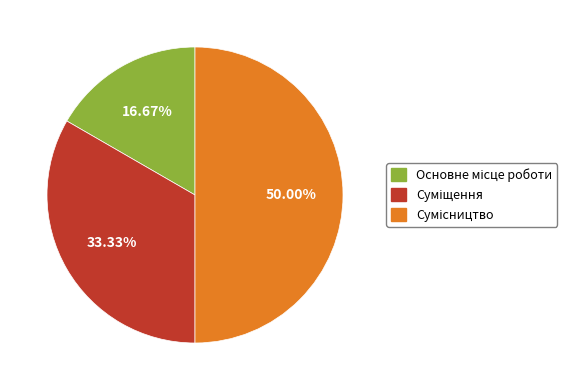

How many slices are in this pie chart?

3